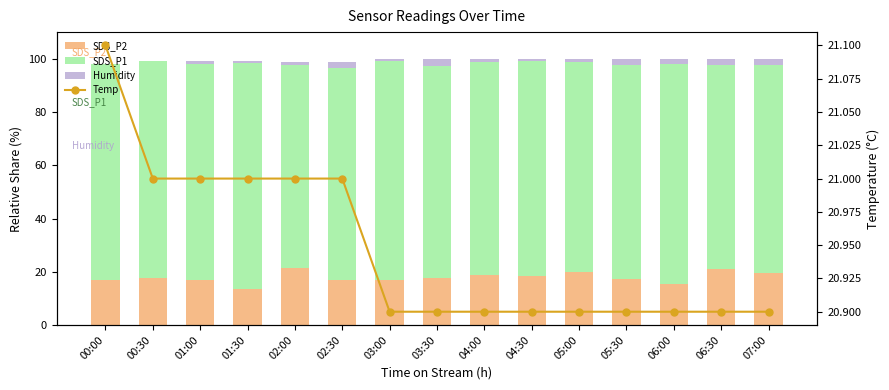

What is the value of the SDS_P2 bar at the 8th from the left?

17.6